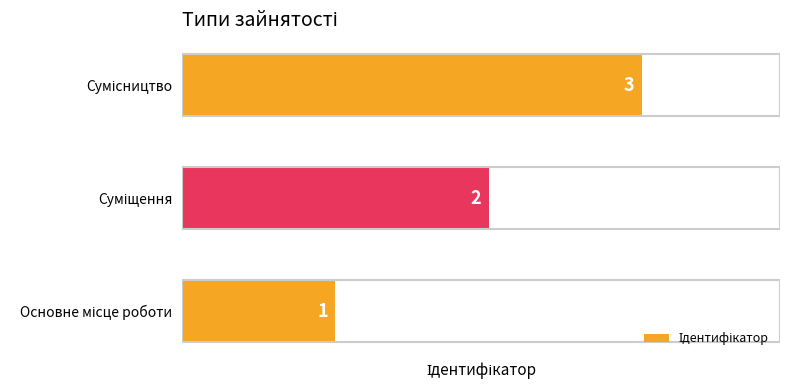

How many values are between 1 and 3?

3